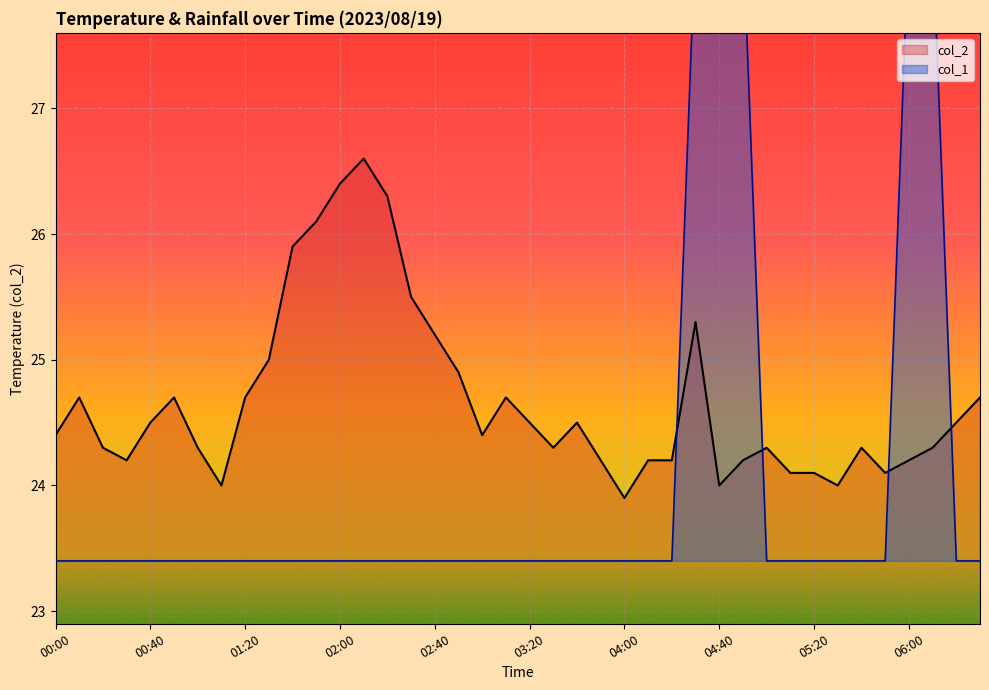

Reading left to right, what are all the values shown in this chart?

col_2: 24.4	24.7	24.3	24.2	24.5	24.7	24.3	24.0	24.7	25.0	25.9	26.1	26.4	26.6	26.3	25.5	25.2	24.9	24.4	24.7	24.5	24.3	24.5	24.2	23.9	24.2	24.2	25.3	24.0	24.2	24.3	24.1	24.1	24.0	24.3	24.1	24.2	24.3	24.5	24.7
col_1: 23.4	23.4	23.4	23.4	23.4	23.4	23.4	23.4	23.4	23.4	23.4	23.4	23.4	23.4	23.4	23.4	23.4	23.4	23.4	23.4	23.4	23.4	23.4	23.4	23.4	23.4	23.4	28.4	28.4	28.4	23.4	23.4	23.4	23.4	23.4	23.4	28.4	28.4	23.4	23.4